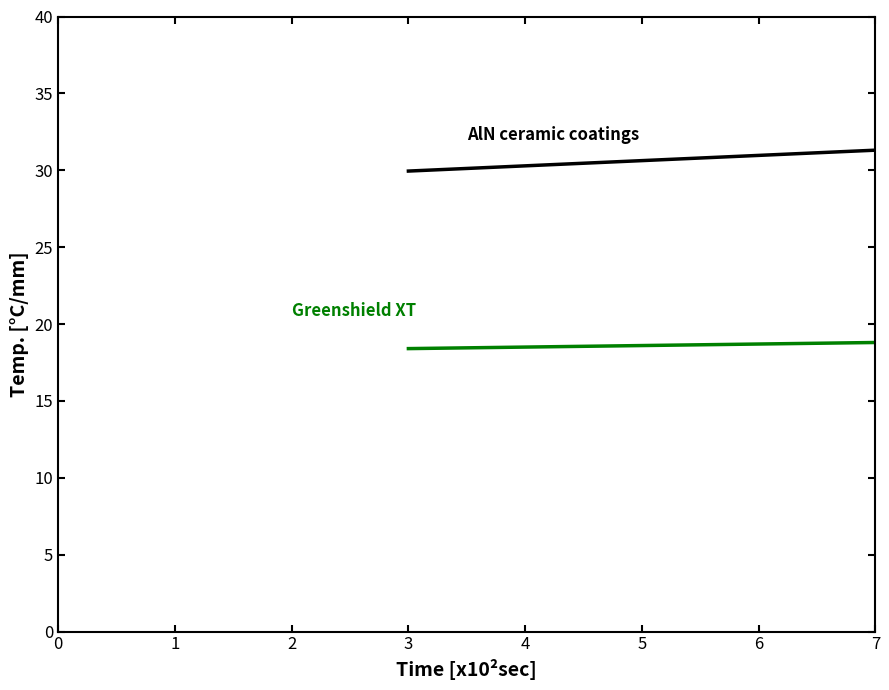

What is the maximum value shown in the chart?

32.0